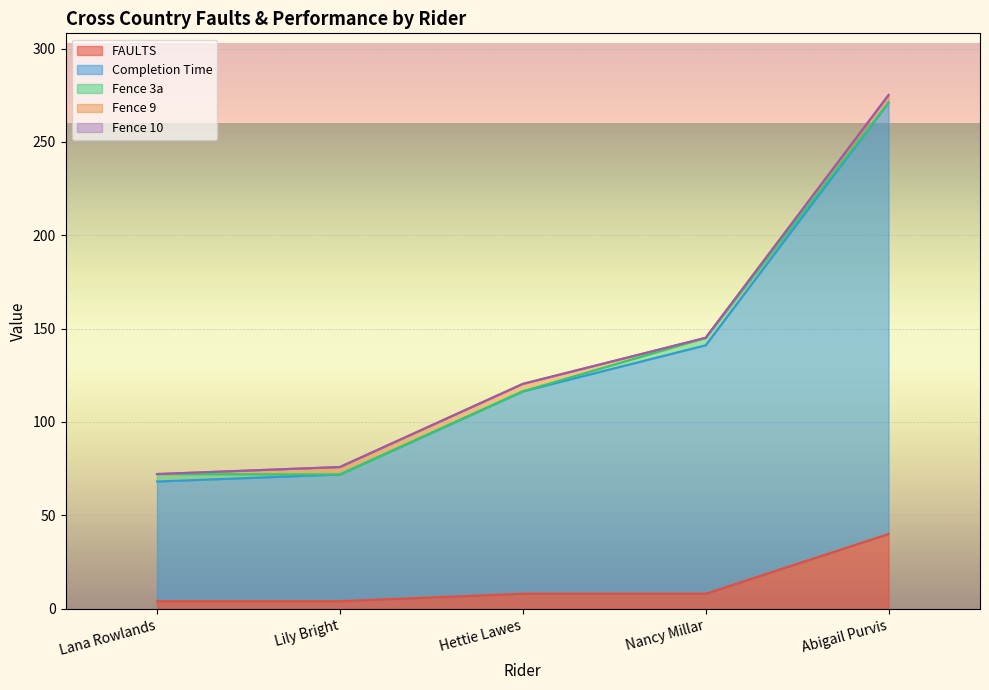

How many data points in Fence 3a are above 0?

2